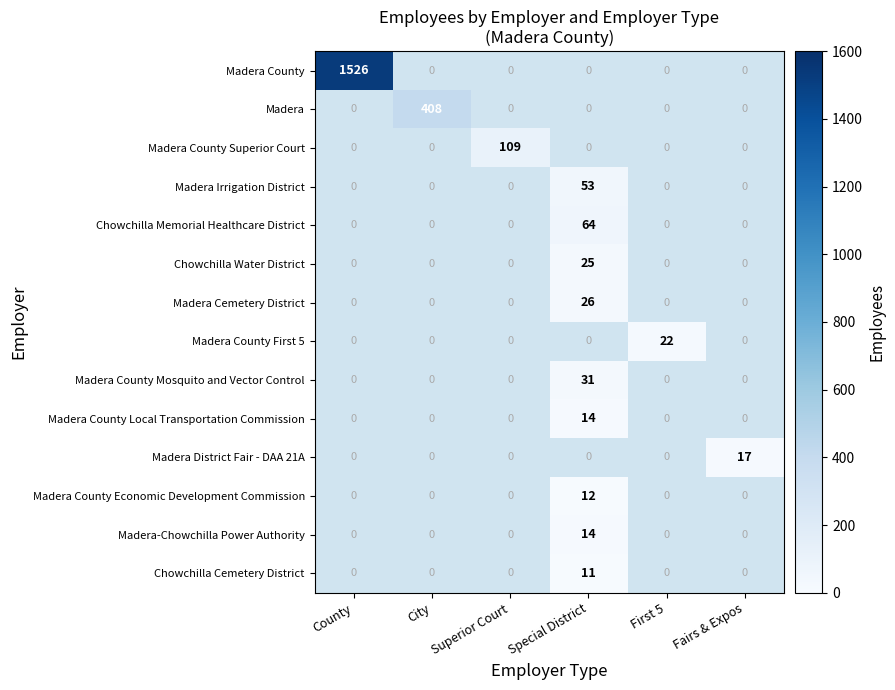

At how many categories does at least one series exceed 540?

1